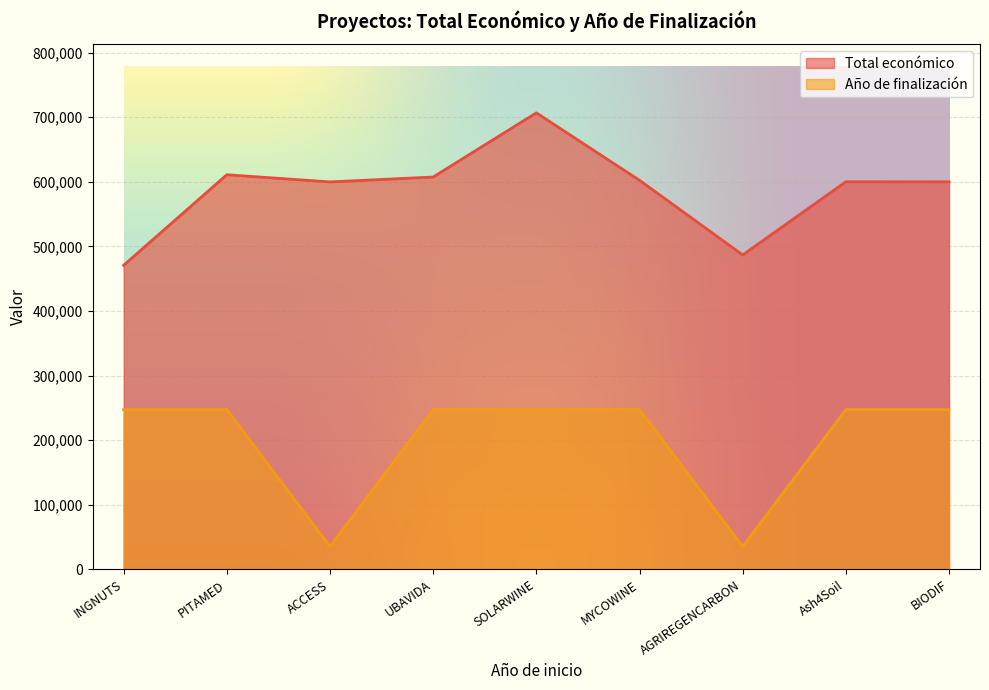

True or false: Total económico and Año de finalización intersect in this chart.

False